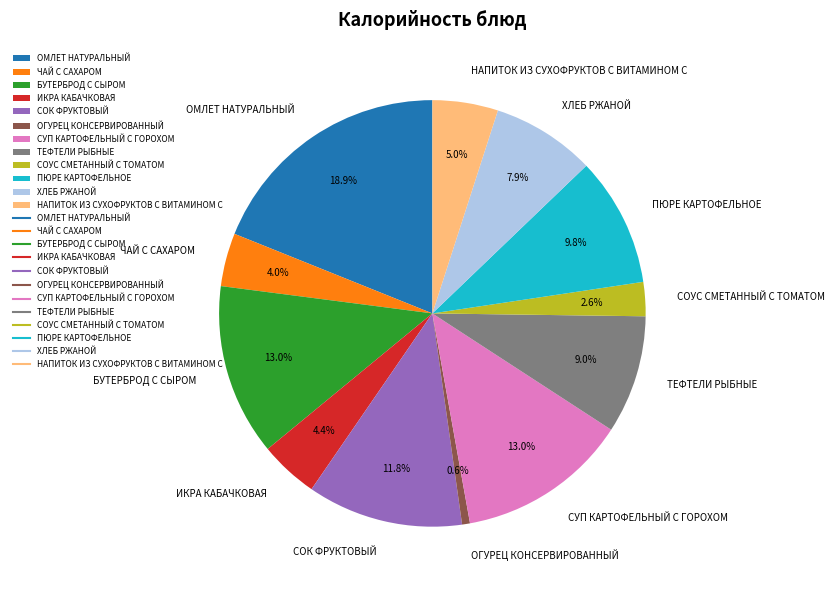

Between СОК ФРУКТОВЫЙ and ТЕФТЕЛИ РЫБНЫЕ, which is larger?

СОК ФРУКТОВЫЙ